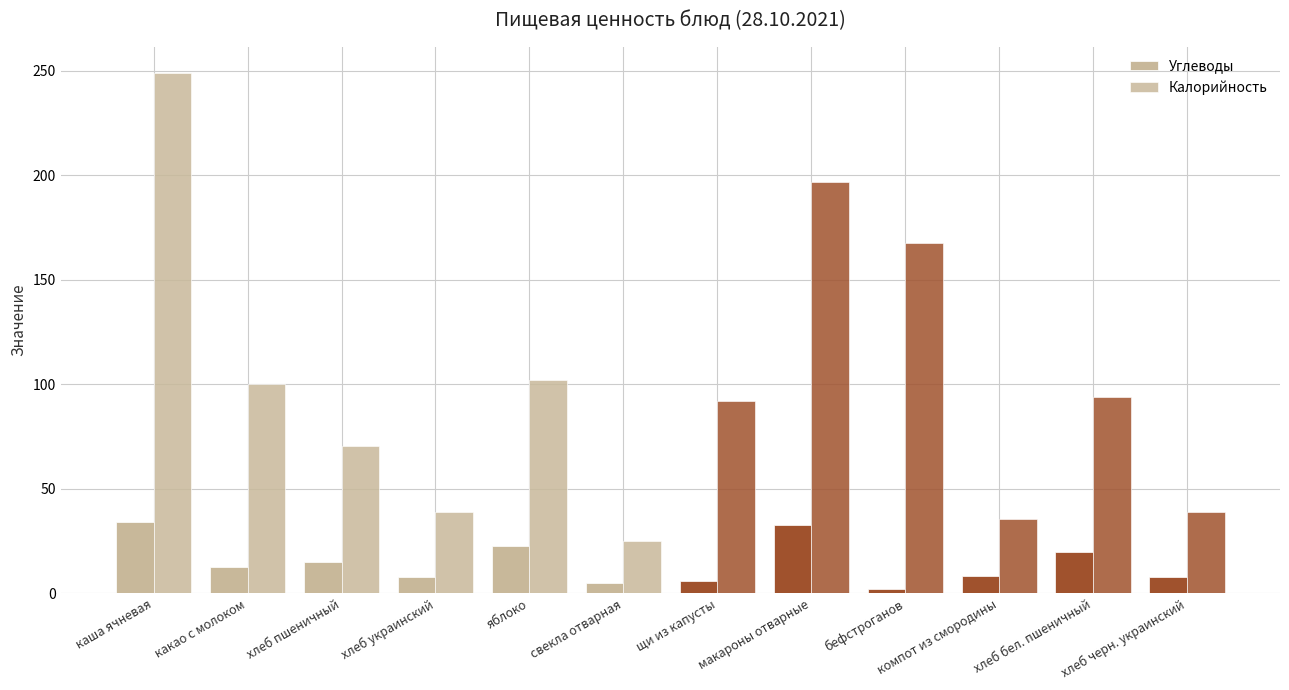

What is the sum of the Углеводы values at щи из капусты and макароны отварные?

38.5